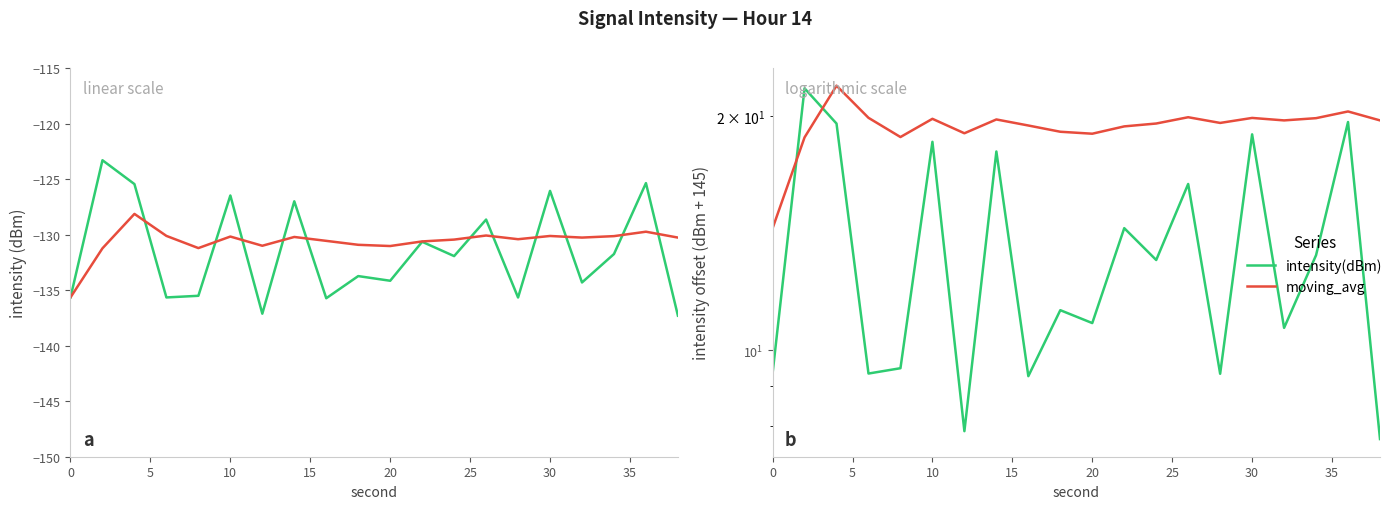

After their last crossing, which series has the higher values: moving_avg or intensity(dBm)?

moving_avg